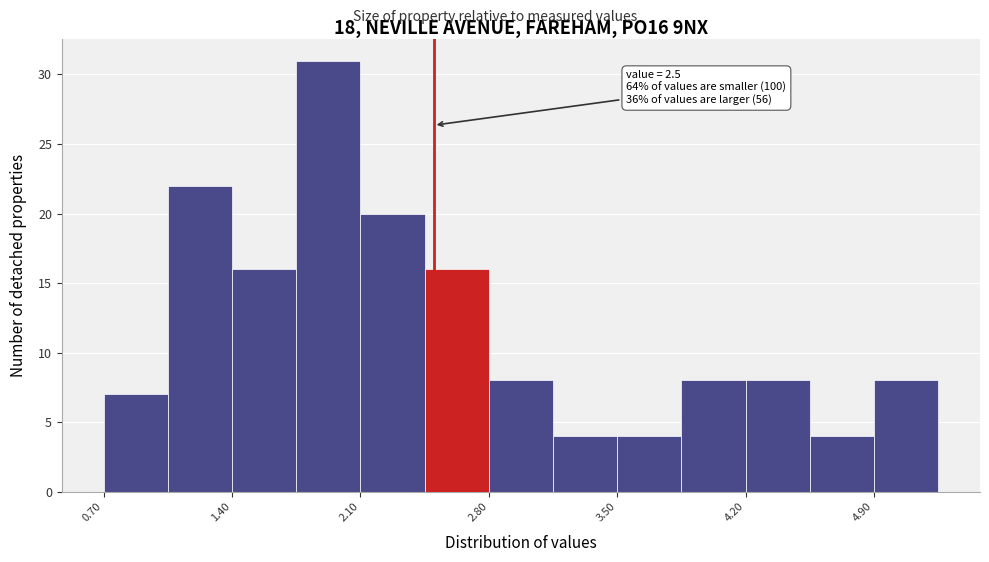

Around what value on the x-axis is the tallest bar? Give the approximate position of its centre, as read against the axis.

1.9